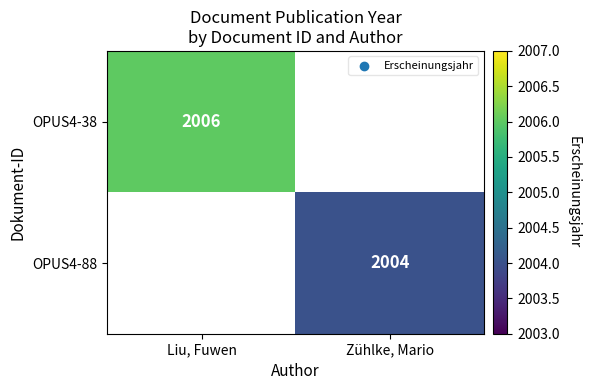

Is it true that OPUS4-88 equals 2004 at Zühlke, Mario?

True